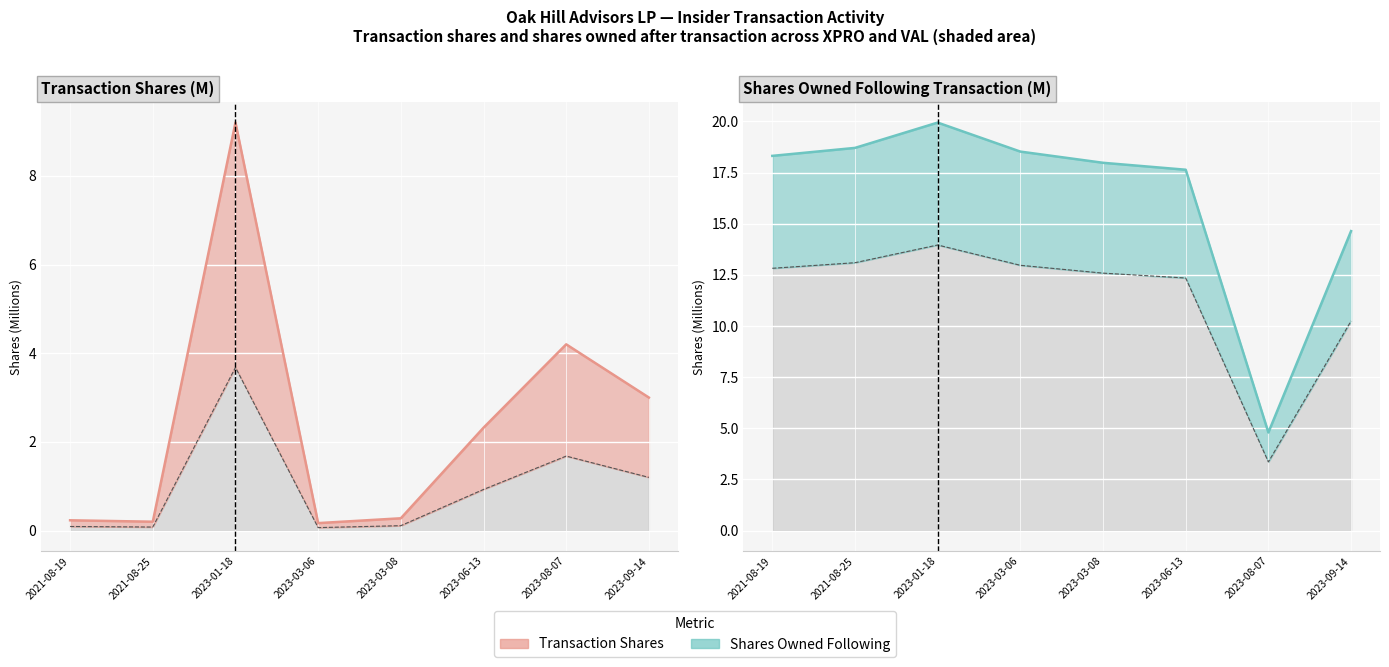

Rank the series at 2021-08-25 from lowest to highest value.

transactionShares, sharesOwnedFollowingTransaction